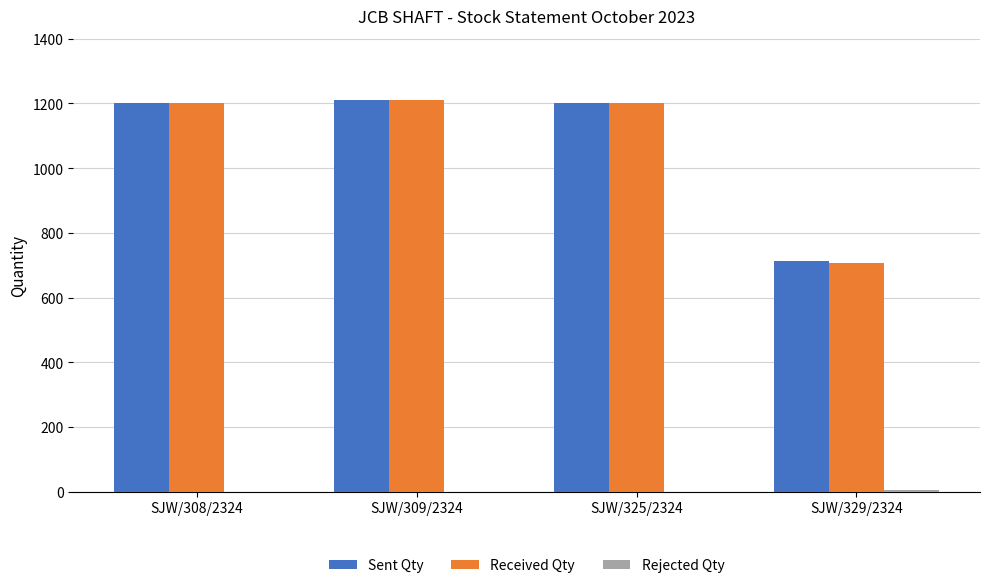

Is it true that Received Qty equals 2113 at SJW/308/2324?

False